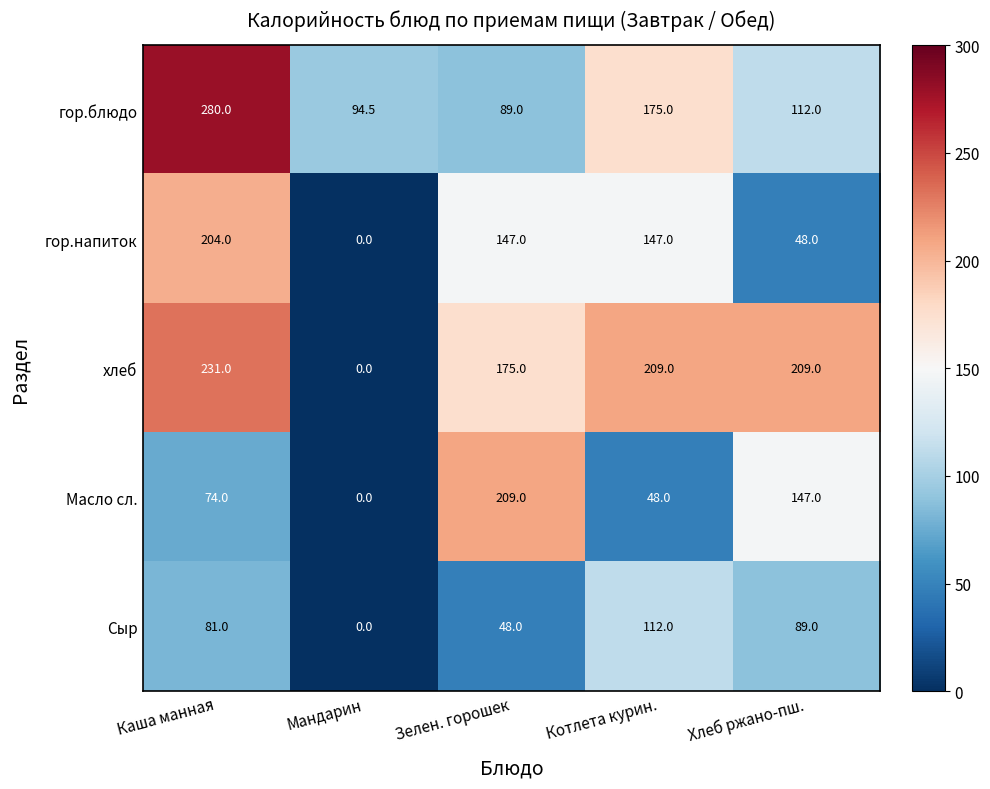

What is the difference between the maximum and minimum values in the хлеб series?

231.0